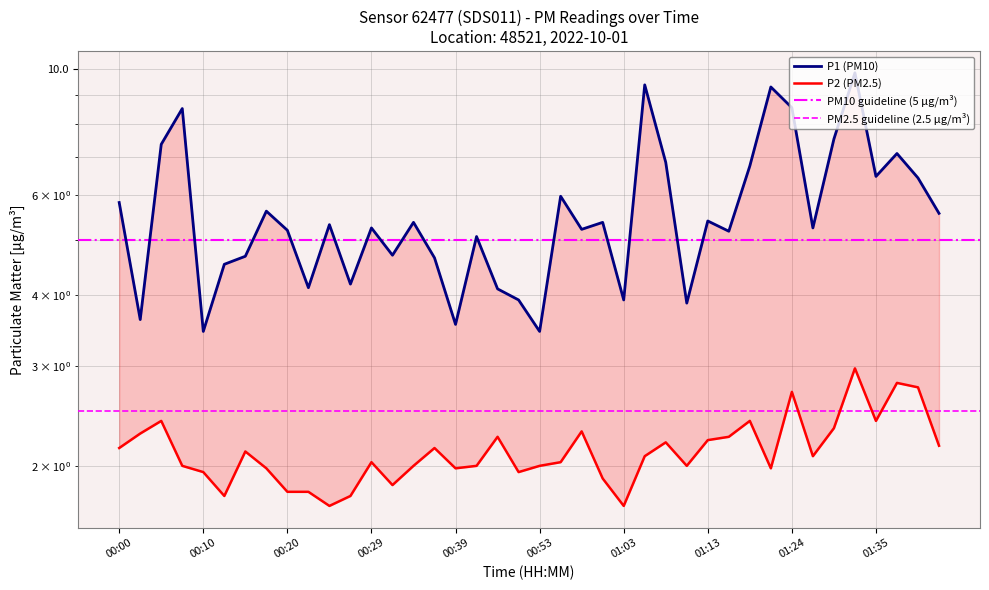

What is the minimum value shown in the chart?

1.7